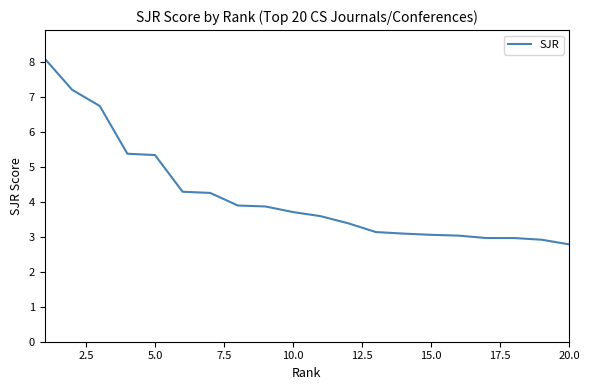

What is the smallest value displayed?

2.8